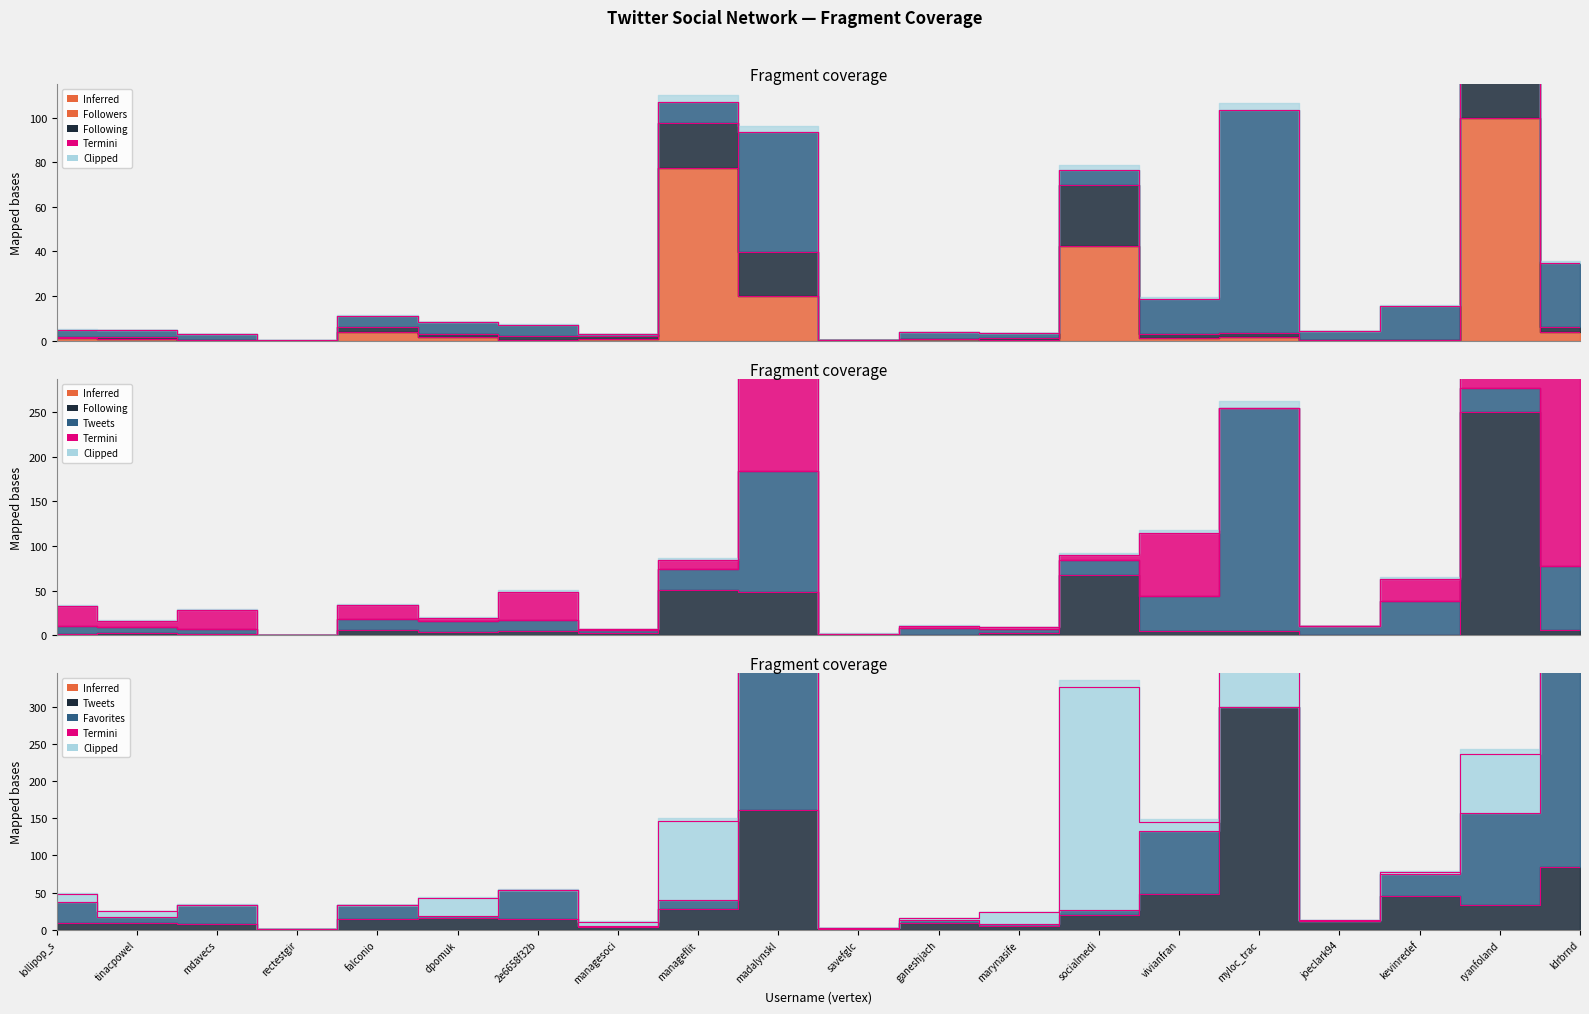

What is the value of the Following point at the 16th from the left?

4.9